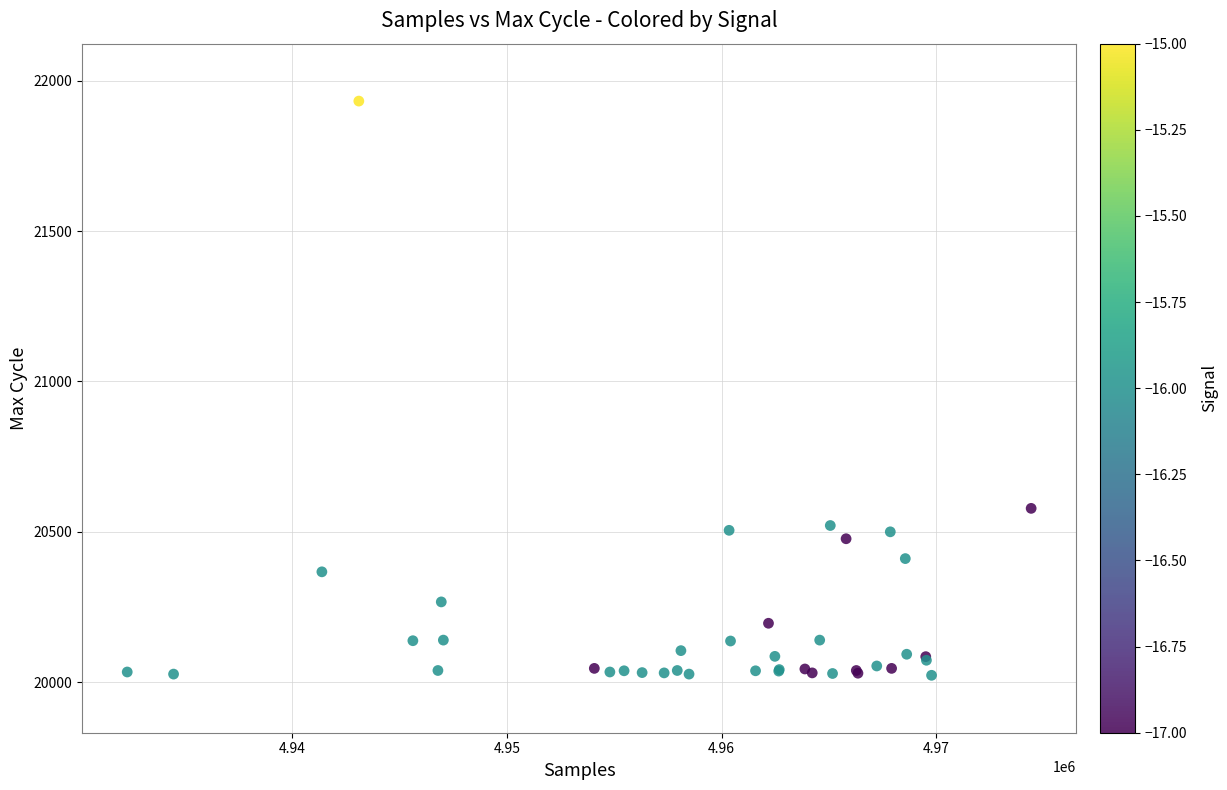

What Y value in the scatter plot is closest to 20977?

20578